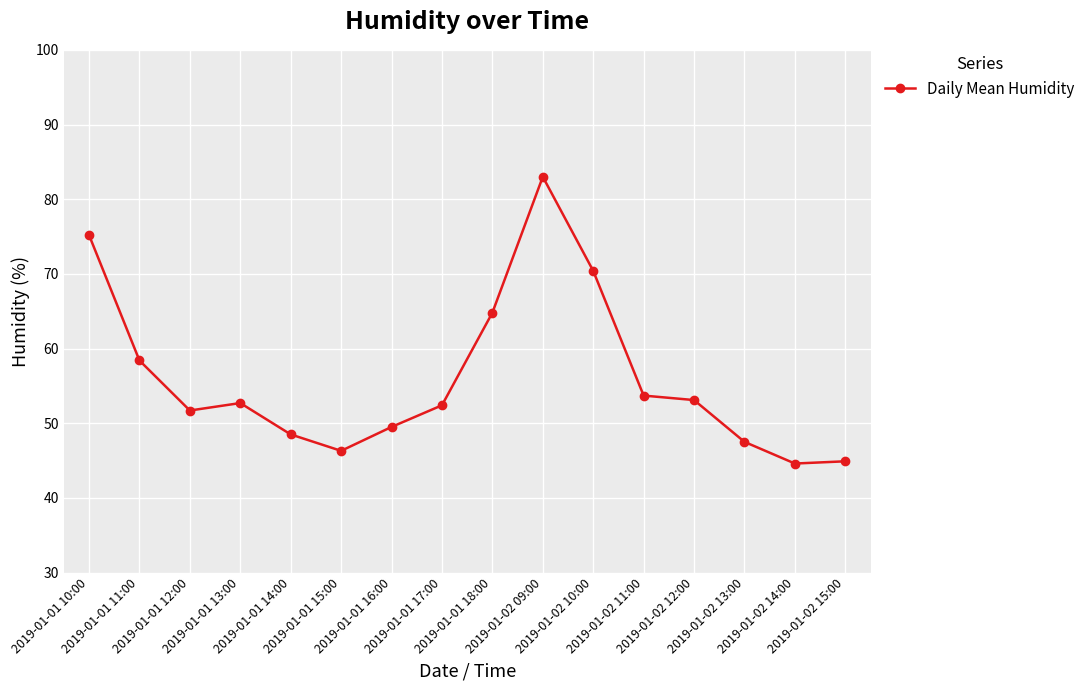

How many data points does each series have?

16